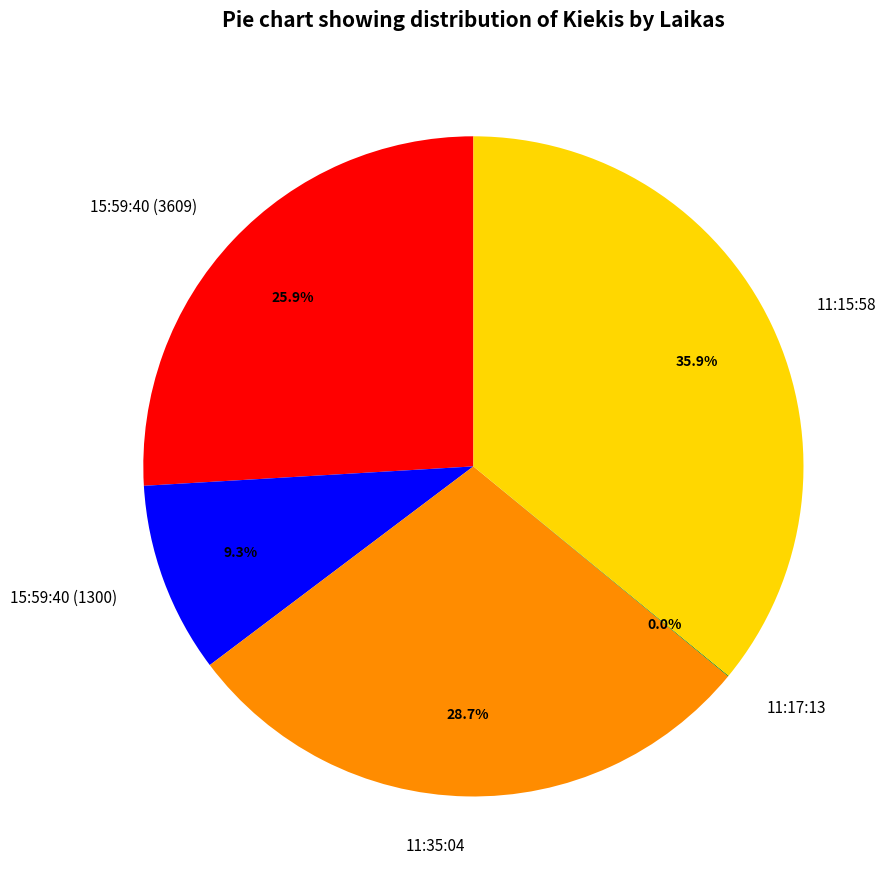

To the nearest percent, what is the average slice percentage?

20%